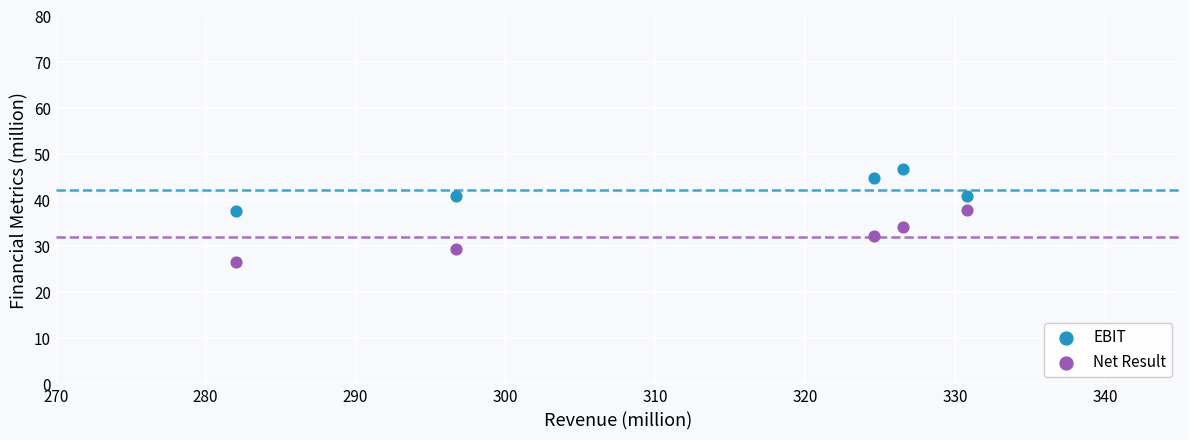

What is the X range (max minus min) for the scatter plot?

48.8